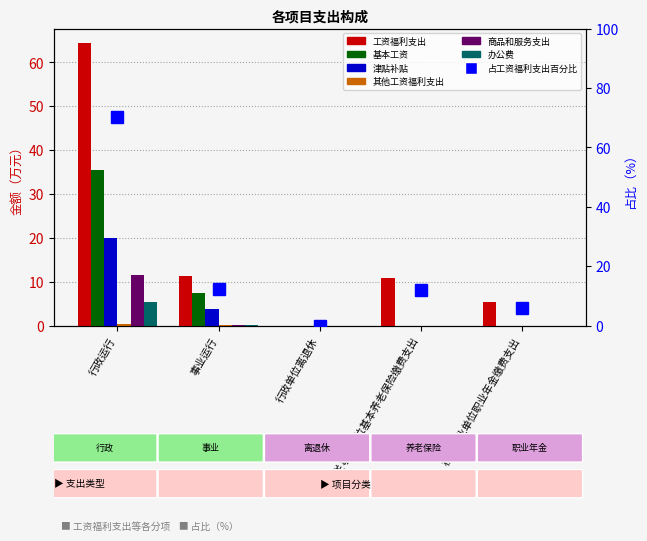

Where is 商品和服务支出 nearest to the value 5?

事业运行